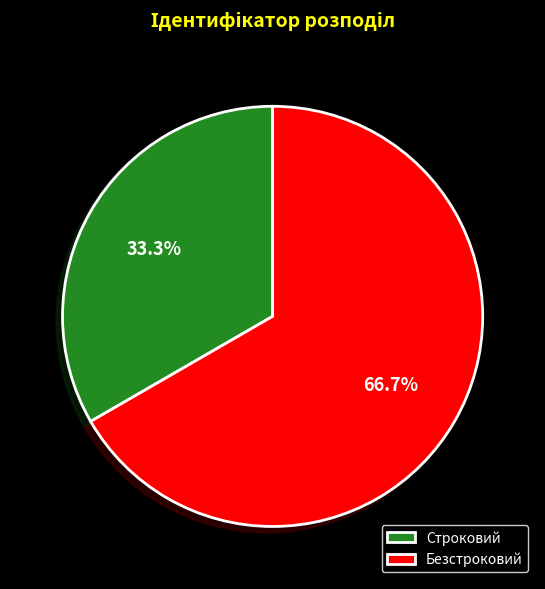

What is the total percentage of Безстроковий and Строковий?

100.0%